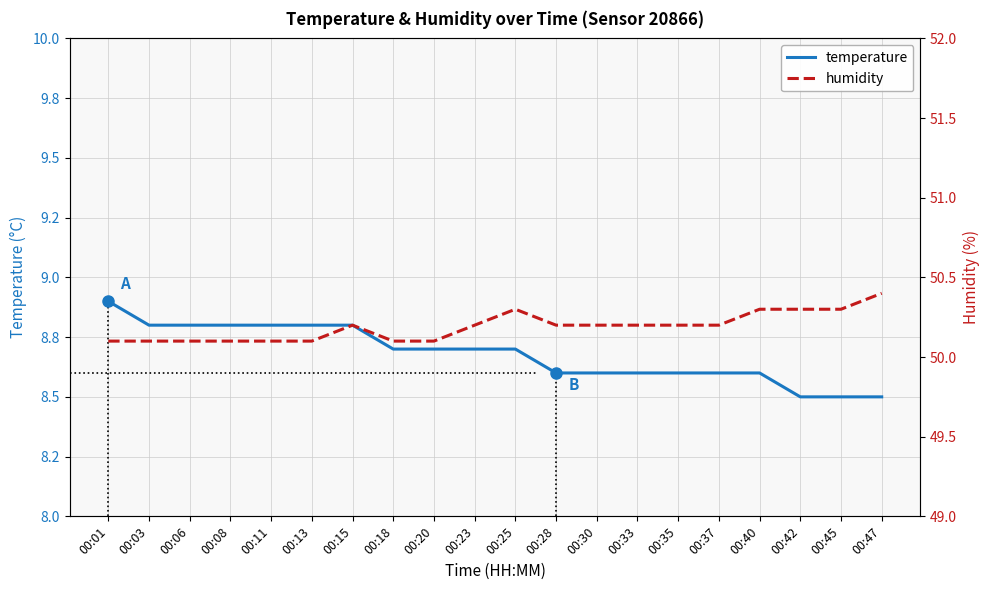

Which label corresponds to the smallest value in the chart?

00:42